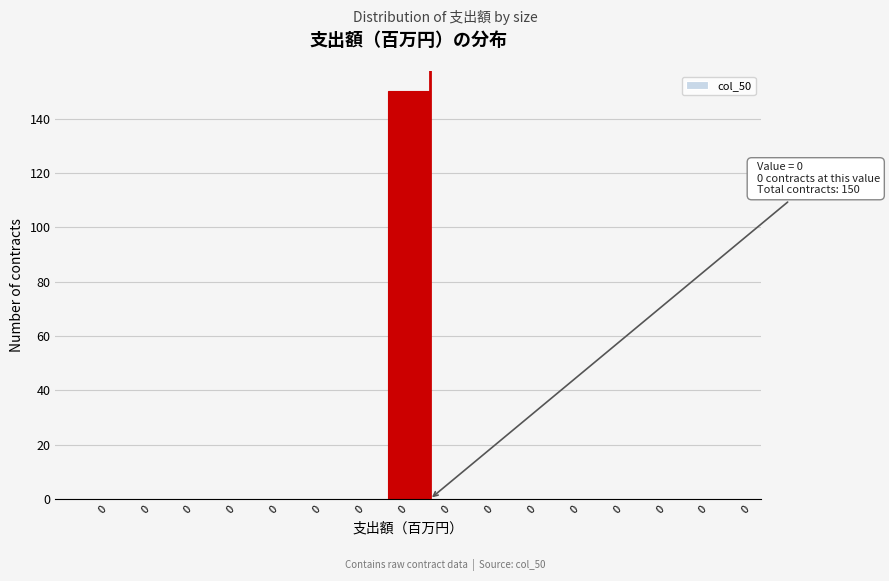

Are the bars horizontal?

No